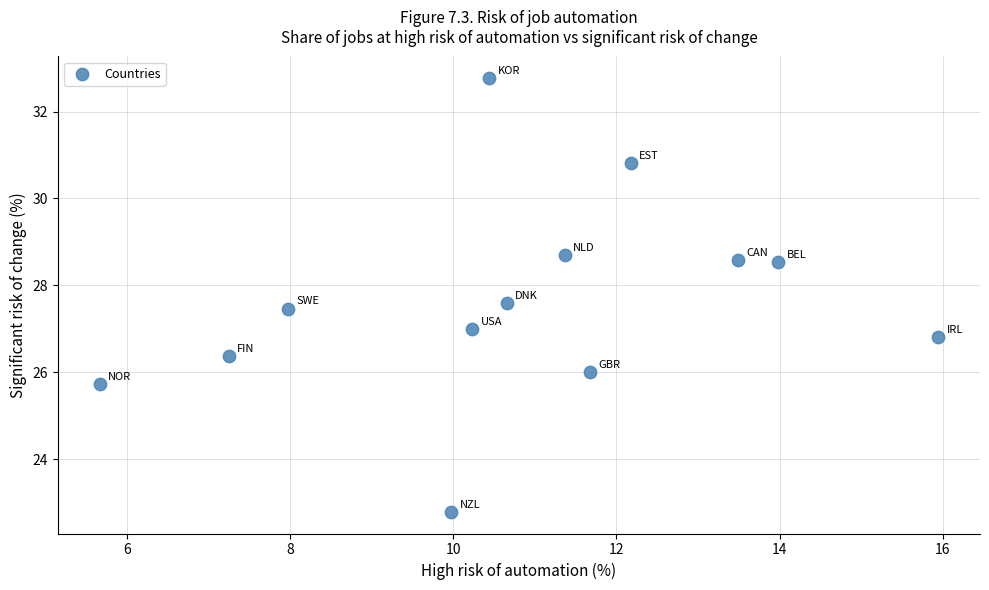

What is the range of Y values (max minus min)?

10.0